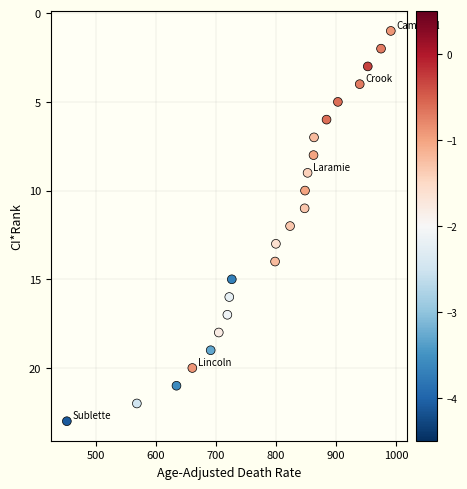

What is the range of Y values (max minus min)?

22